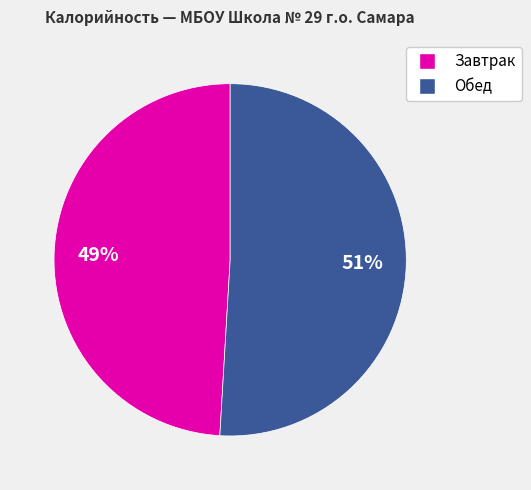

To the nearest percent, what is the difference between the largest and smallest slice percentages?

2%